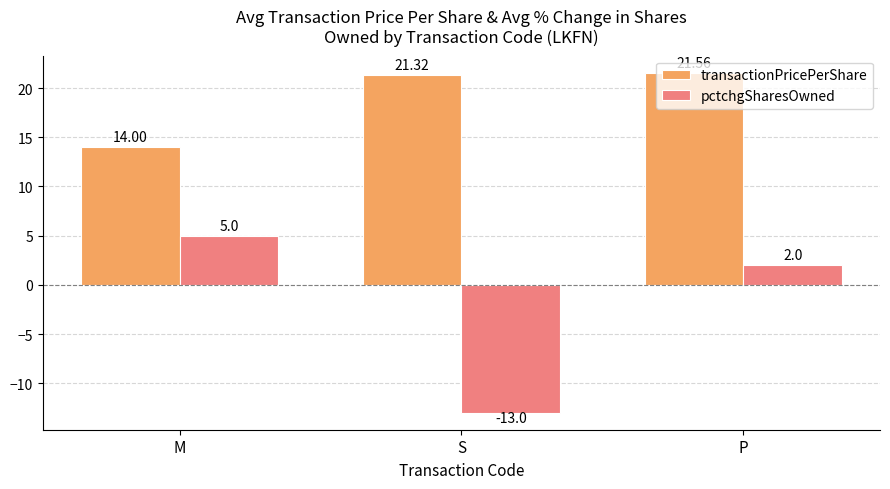

True or false: pctchgSharesOwned has a value of 1.8 at M.

False